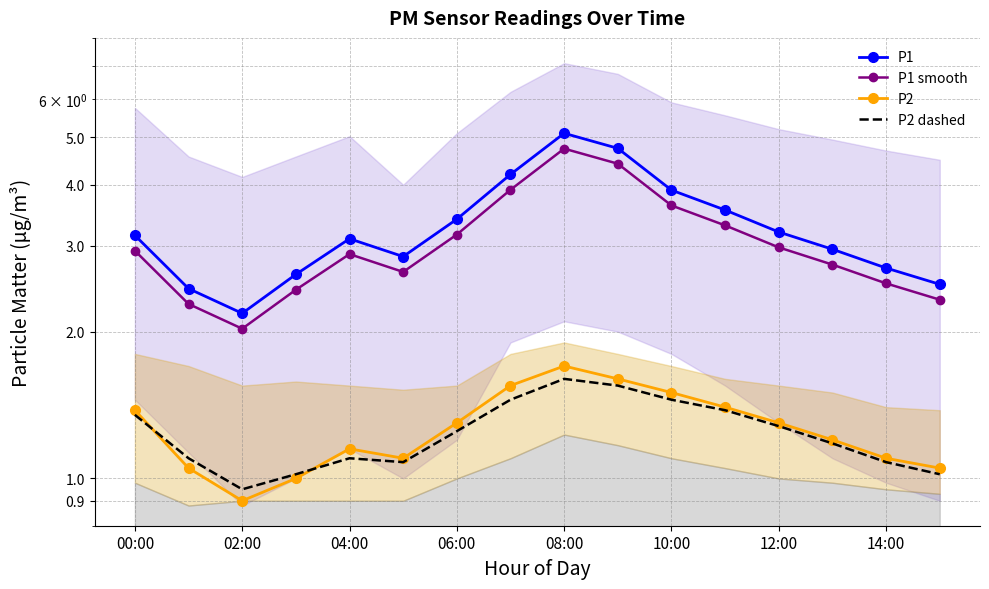

True or false: P1 and P1 smooth intersect in this chart.

False